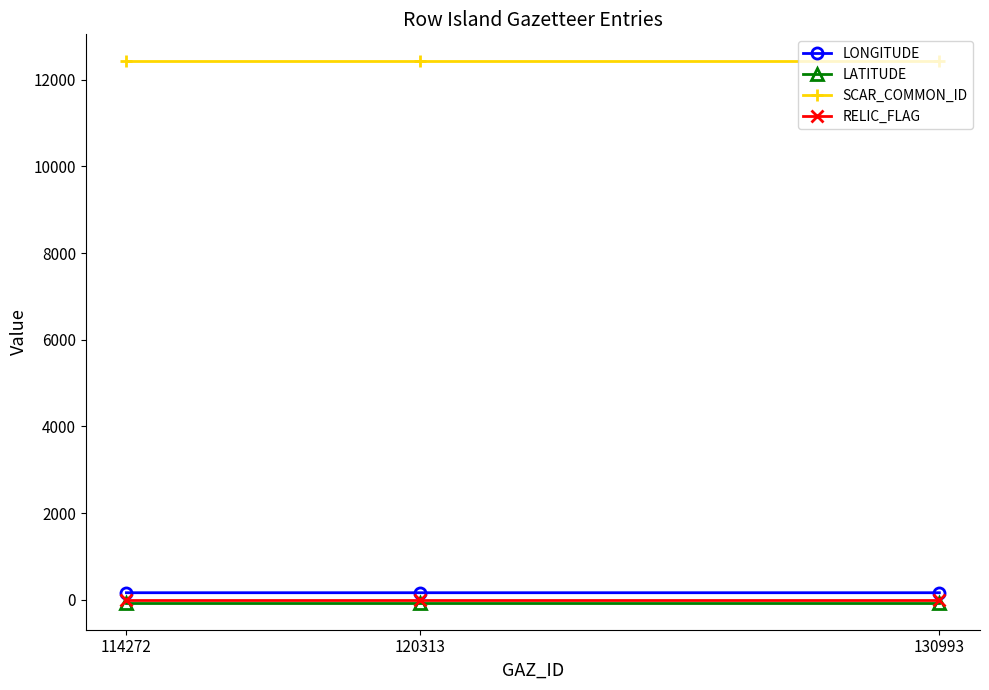

Is the value of SCAR_COMMON_ID at 130993 greater than the value of LONGITUDE at 114272?

Yes